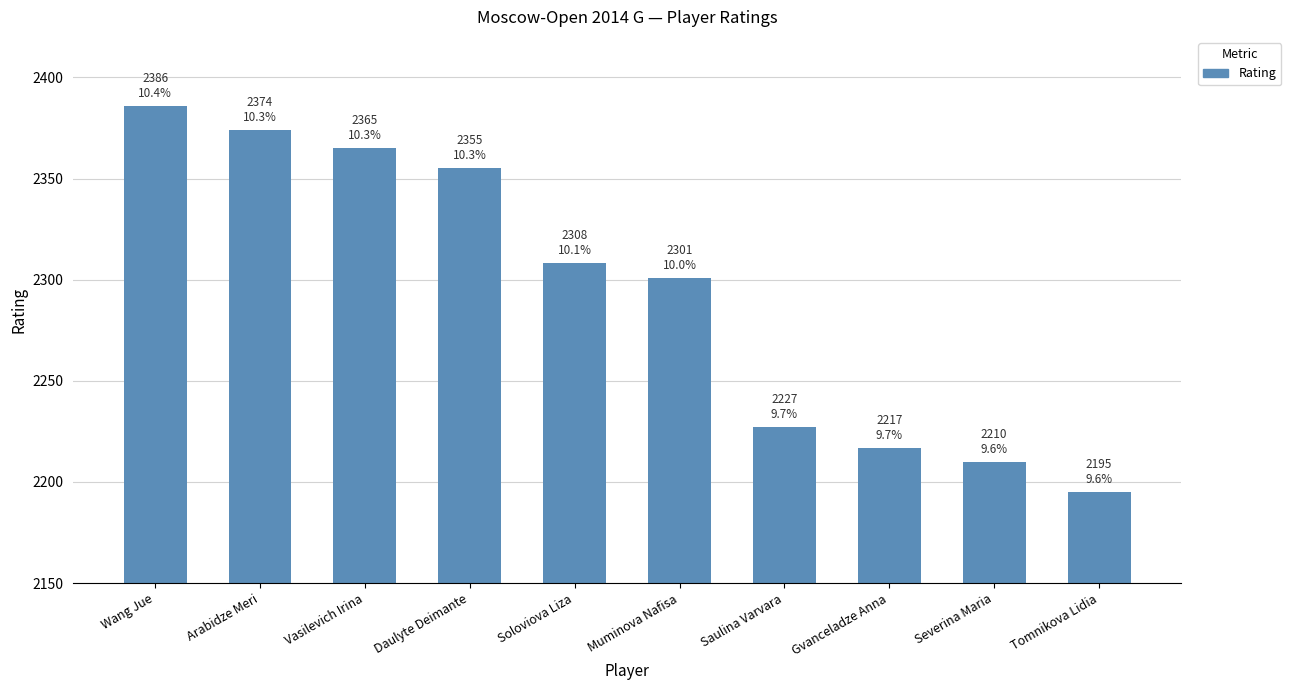

Reading left to right, transcribe all the data shown in this chart.

Wang Jue=2386	Arabidze Meri=2374	Vasilevich Irina=2365	Daulyte Deimante=2355	Soloviova Liza=2308	Muminova Nafisa=2301	Saulina Varvara=2227	Gvanceladze Anna=2217	Severina Maria=2210	Tomnikova Lidia=2195